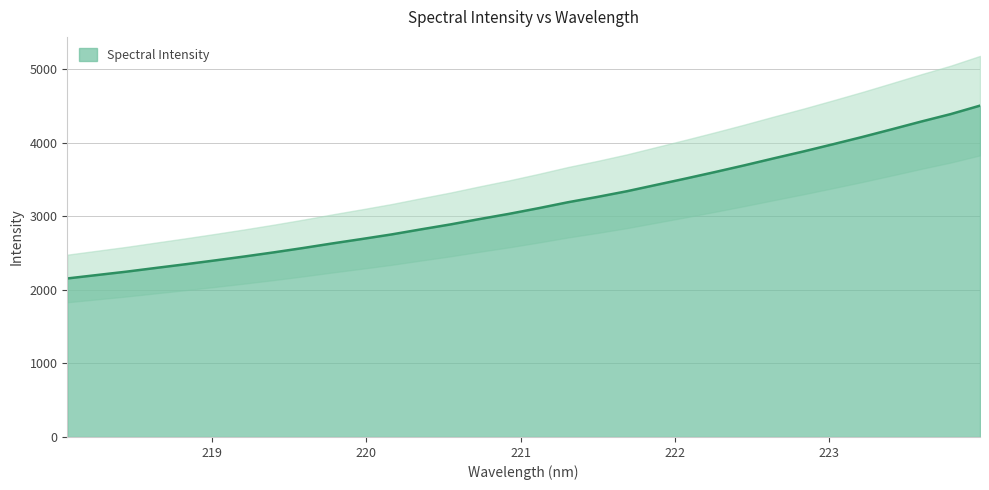

True or false: the data has more than 0 interior local peaks.

False